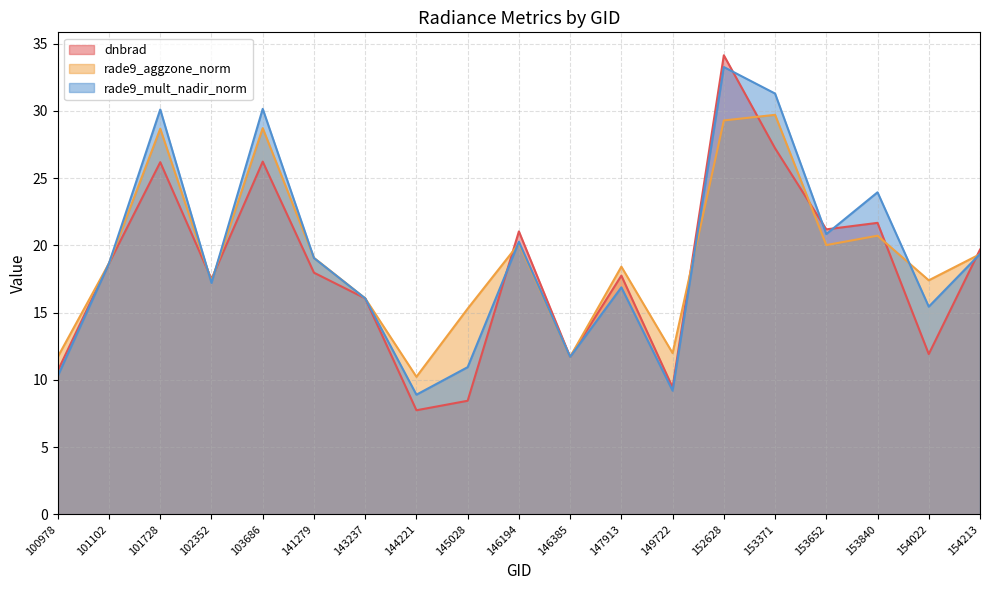

Is it true that rade9_aggzone_norm equals 9.3 at 153371?

False